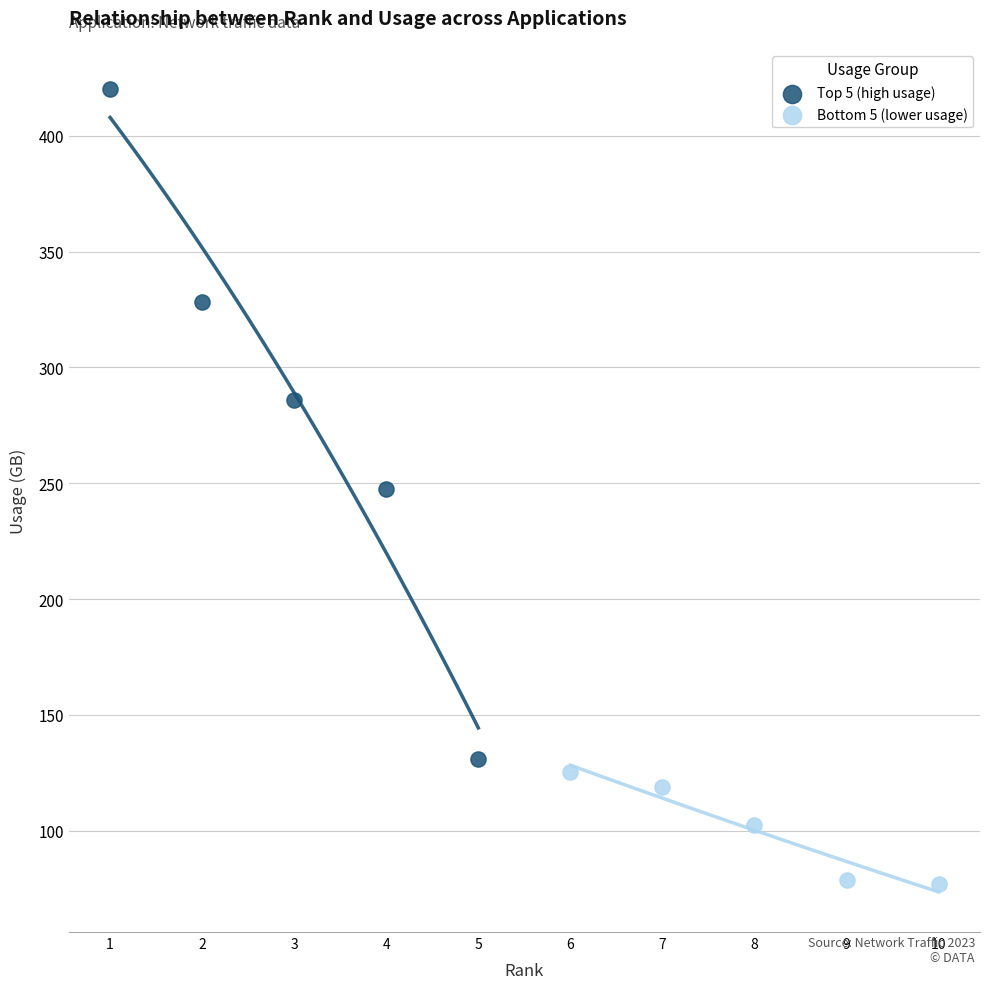

Which series contains the lowest Y value?

Bottom 5 (lower usage)